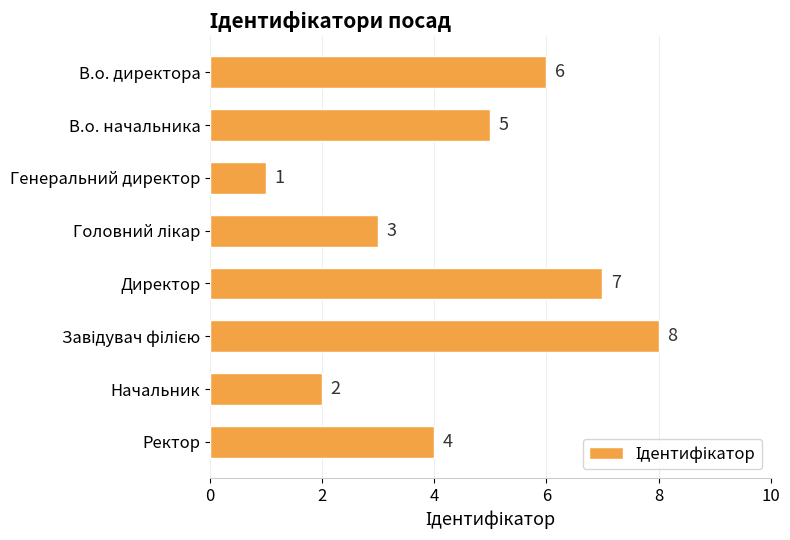

Are the bars grouped side by side (vs. stacked)?

No